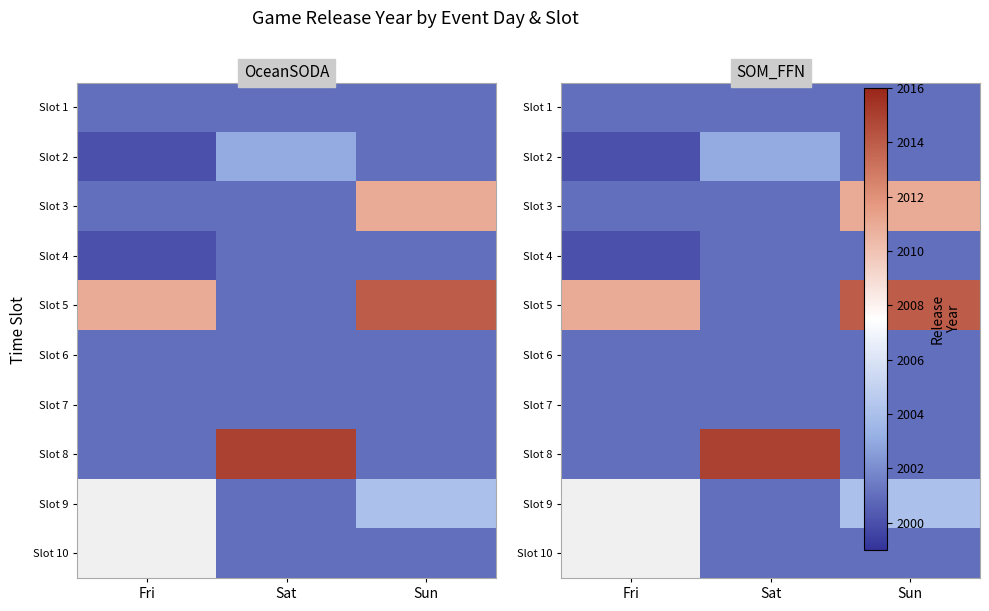

Which series has the largest range (max minus min)?

Slot 8